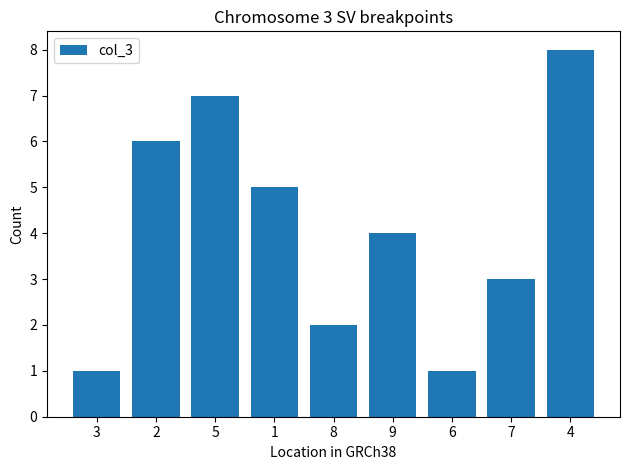

How many distinct data groups are displayed?

1